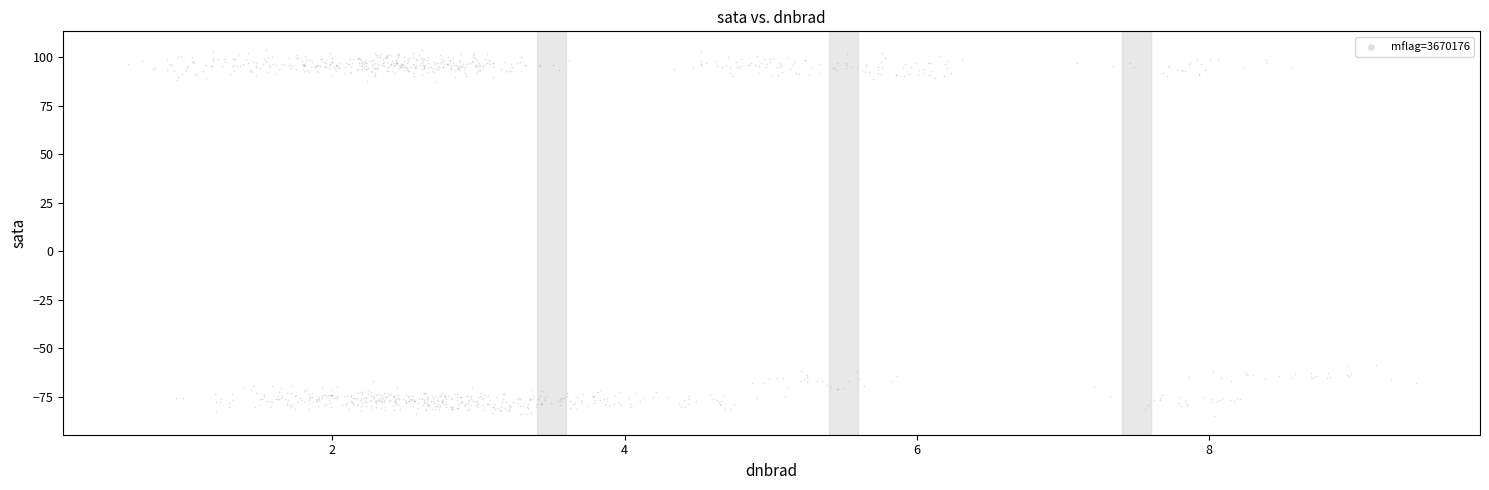

What is the range of Y values (max minus min)?

189.0